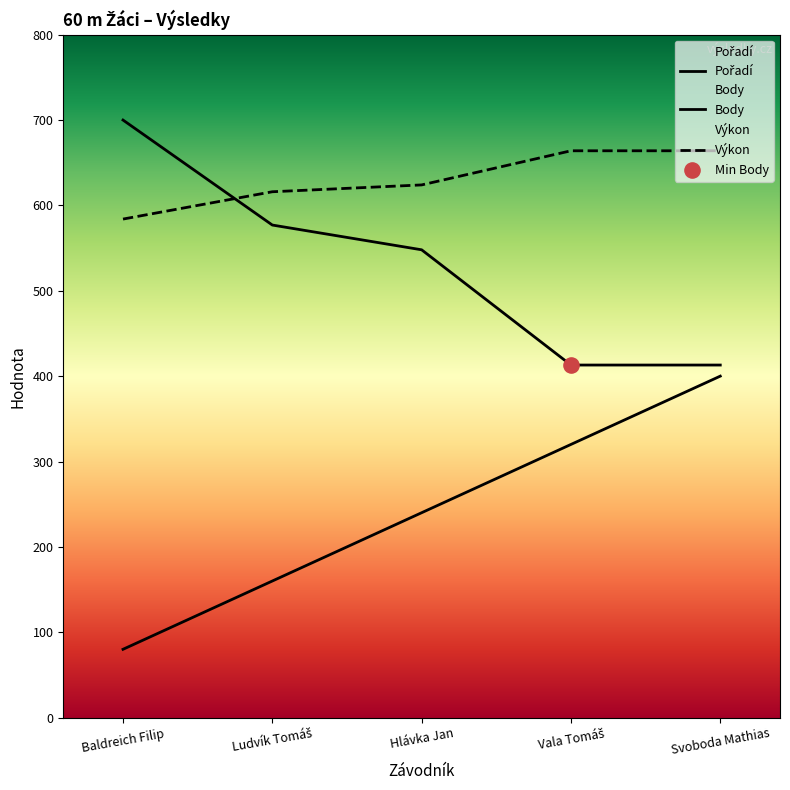

Which series contains the lowest Y value?

Pořadí